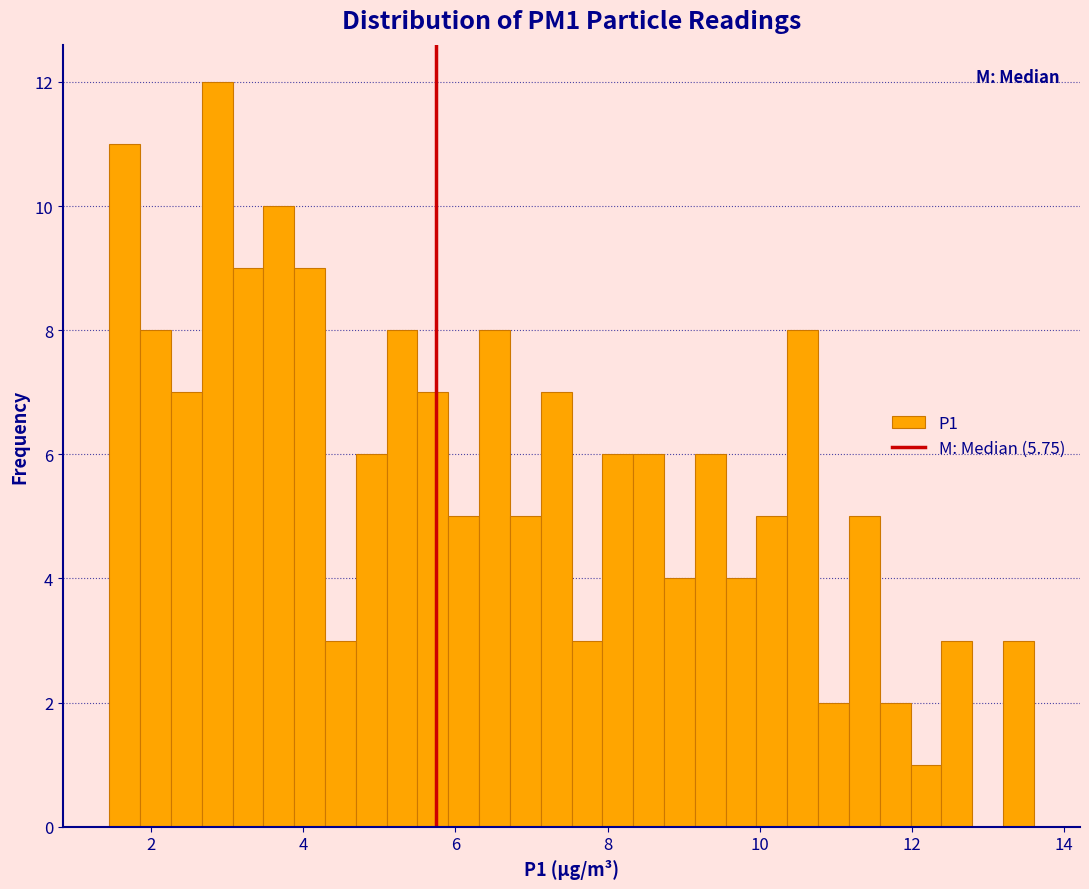

Read against the x-axis, roughly where is the centre of the tallest bar?

2.8